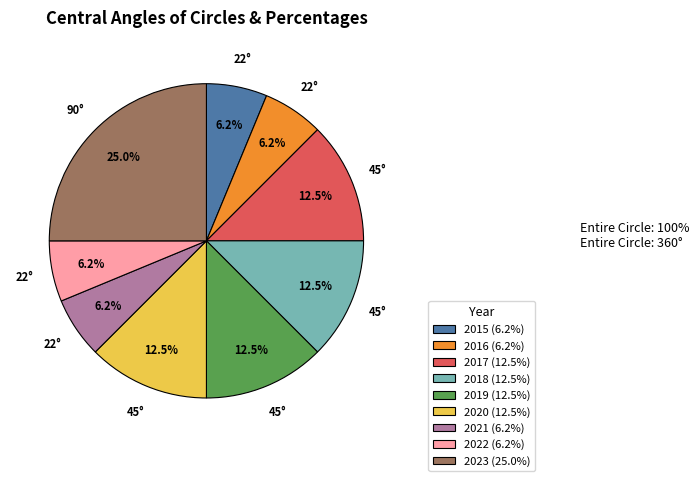

The 2016 slice represents 19% of the pie. True or false?

False